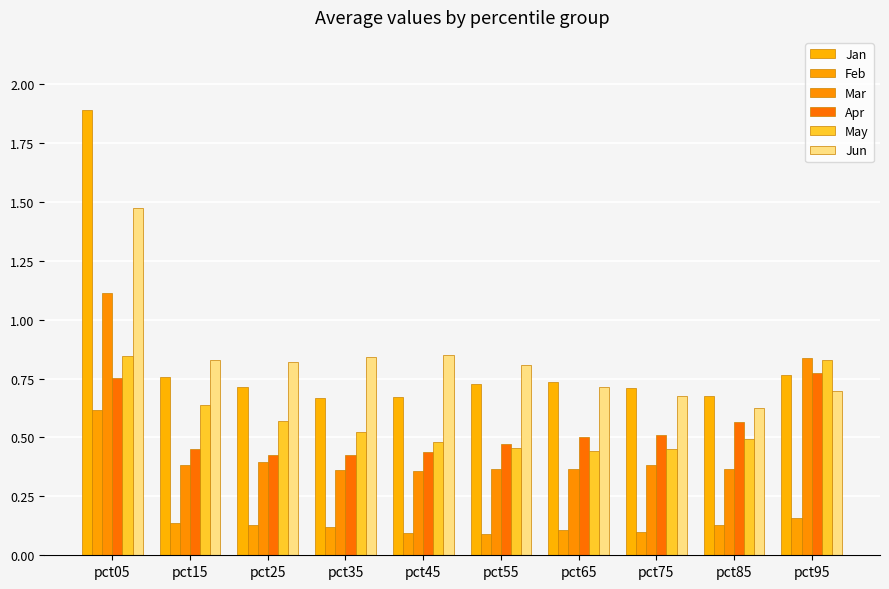

What is the average value of the Jun series?

0.8